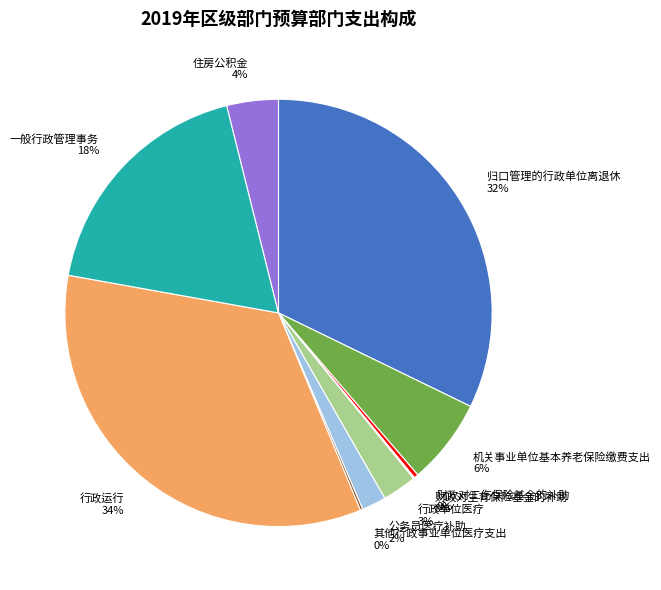

True or false: 行政运行 accounts for 26% of the total.

False